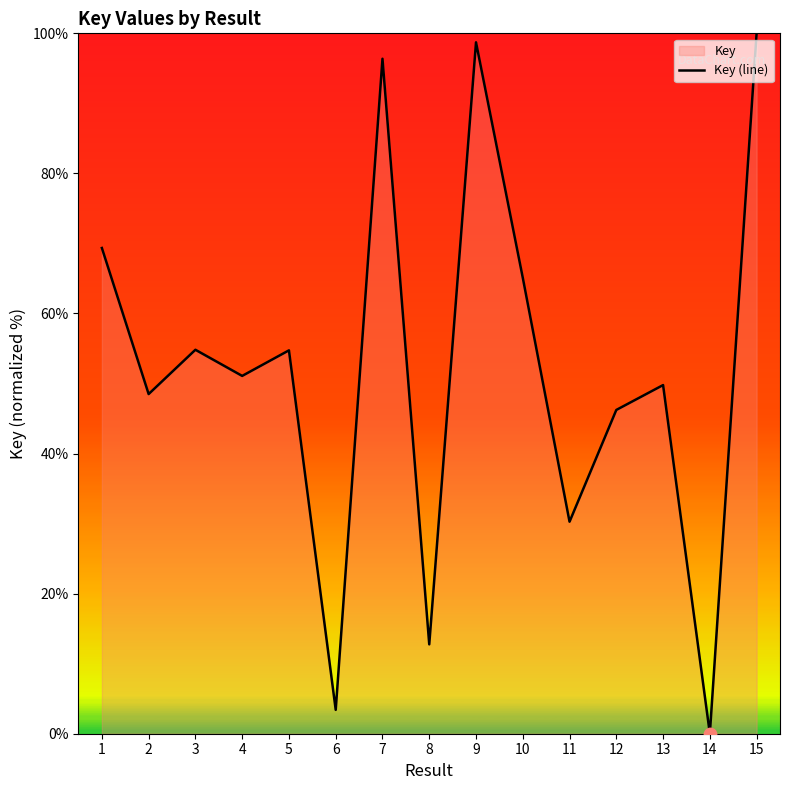

Approximately how many times larger is the value at 12 compared to 9?

0.5